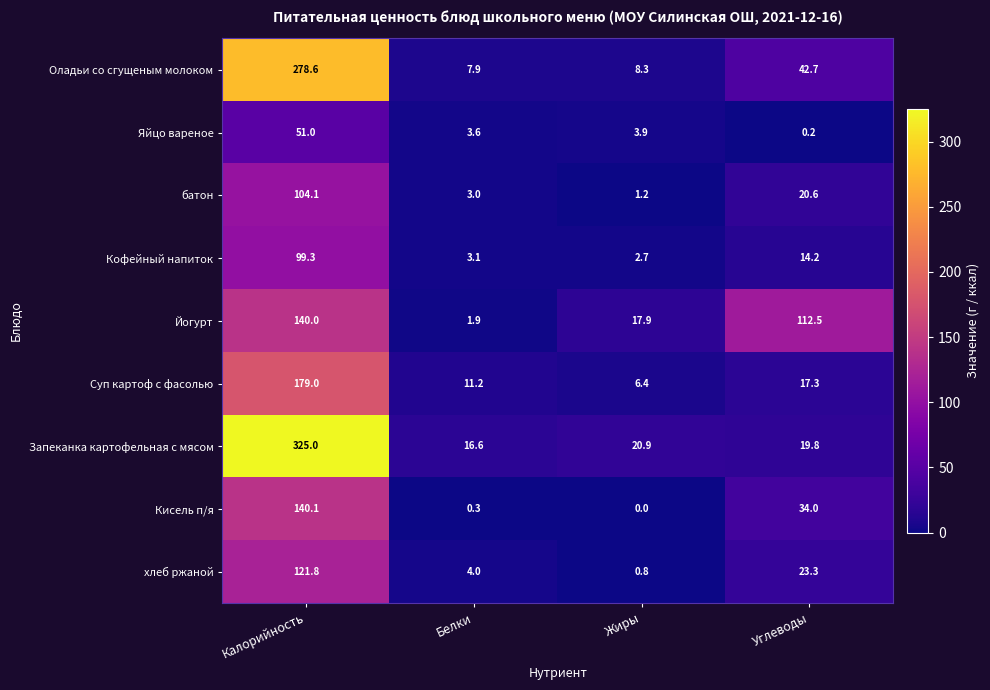

What is the sum of all Кисель п/я values?

174.4